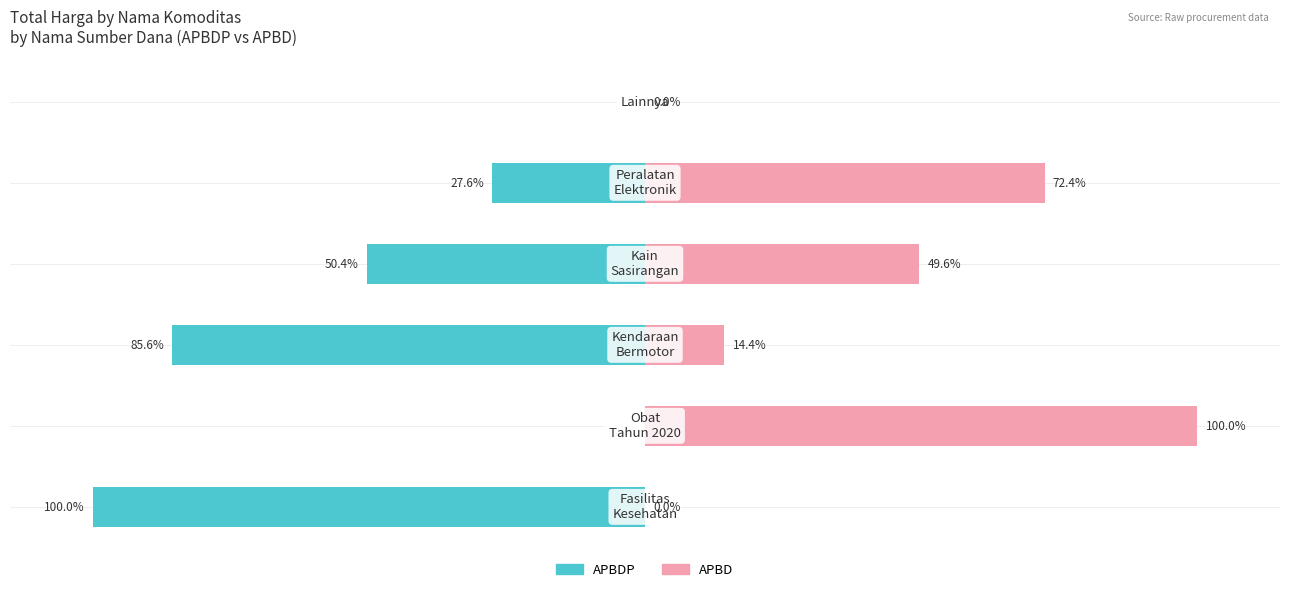

What is the sum of all APBD values?

236.4